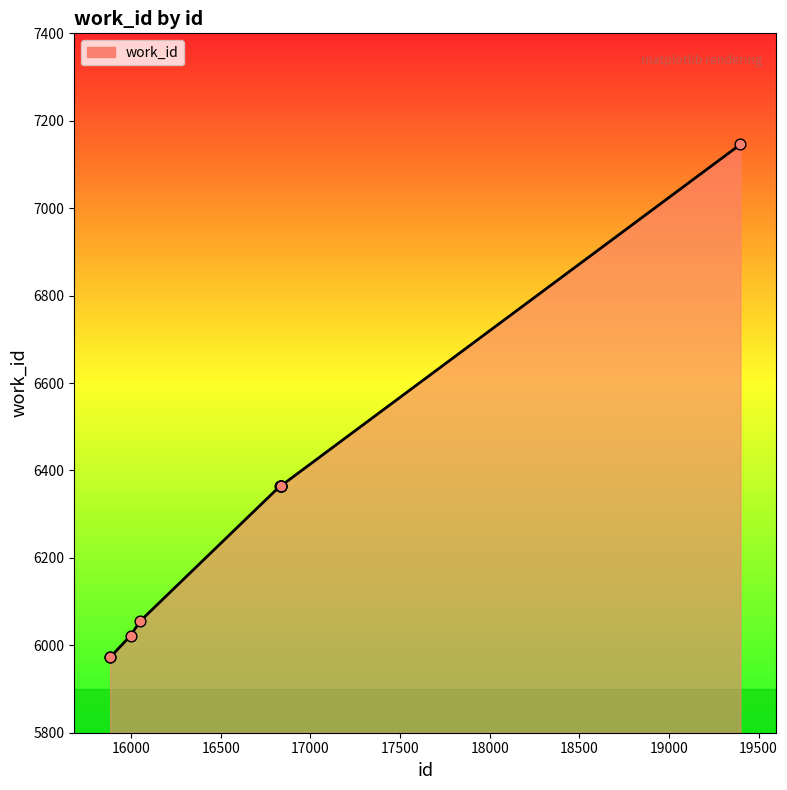

What is the smallest value displayed?

5973